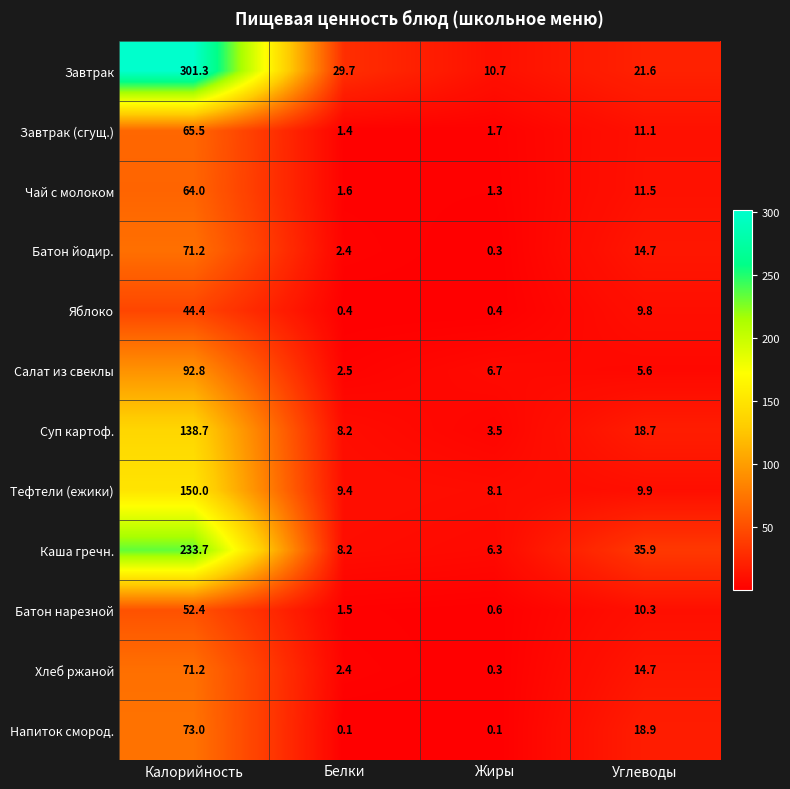

How many data points does each series have?

4